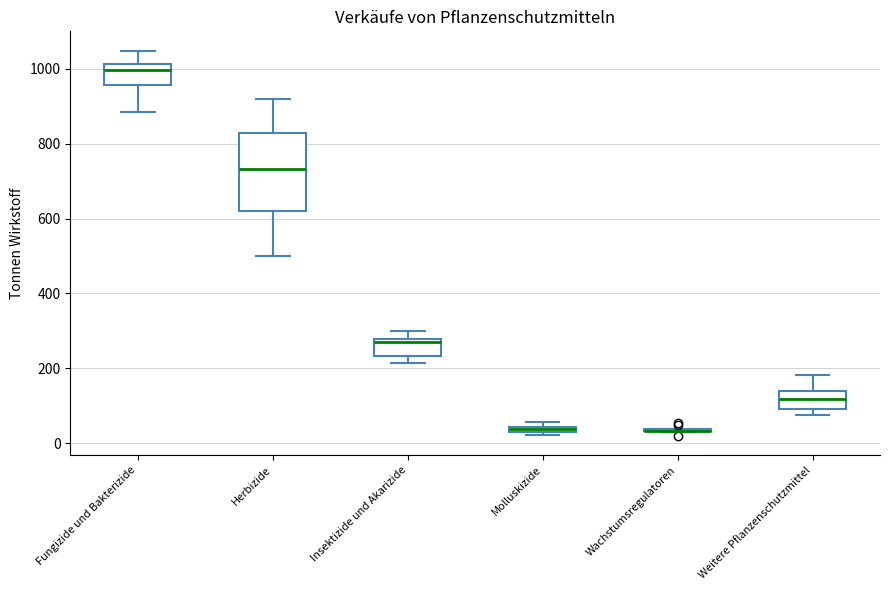

Which box is the tallest, from its lower edge to its upper edge?

Herbizide